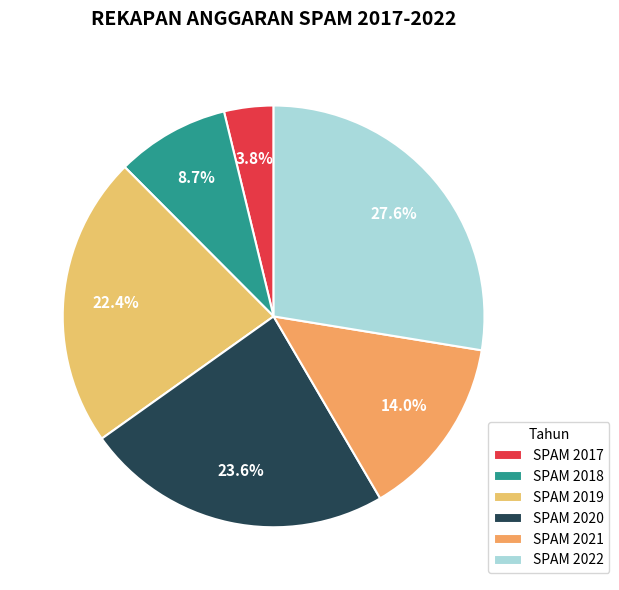

Count the number of slices in the pie.

6